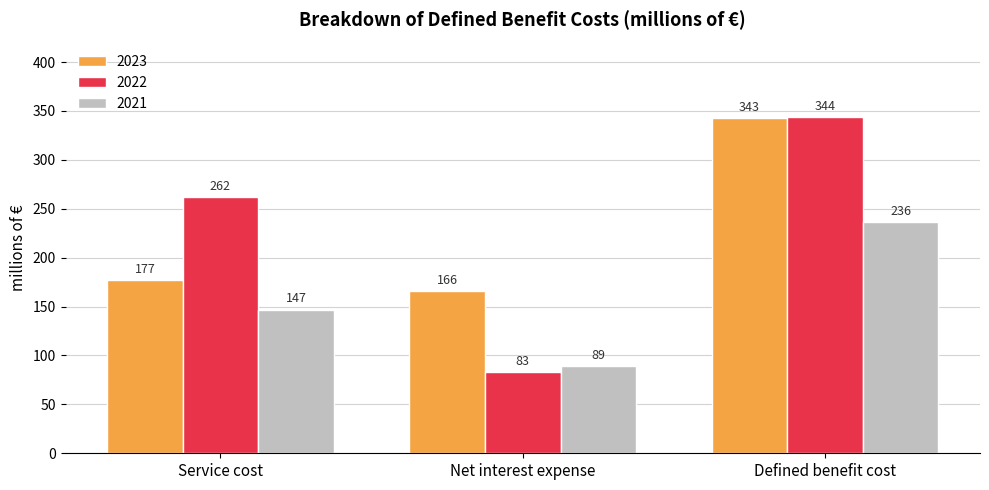

What is the sum of the 2023 values at Service cost and Defined benefit cost?

520